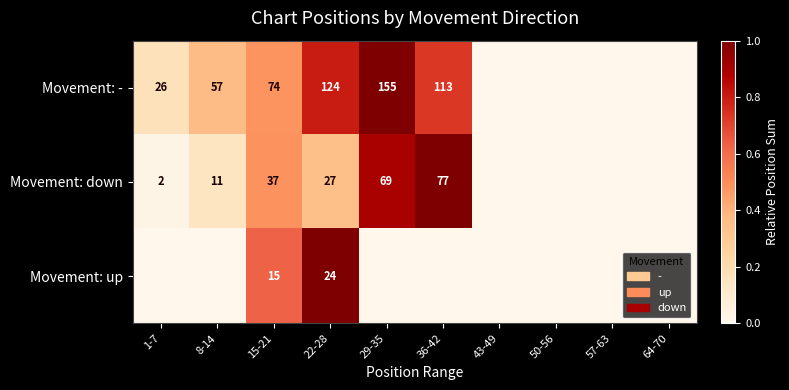

At which category does the chart reach its peak across all series?

29-35